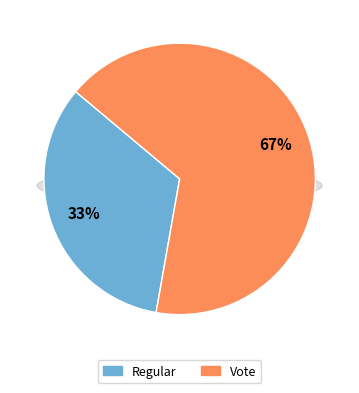

The Regular slice represents 21% of the pie. True or false?

False